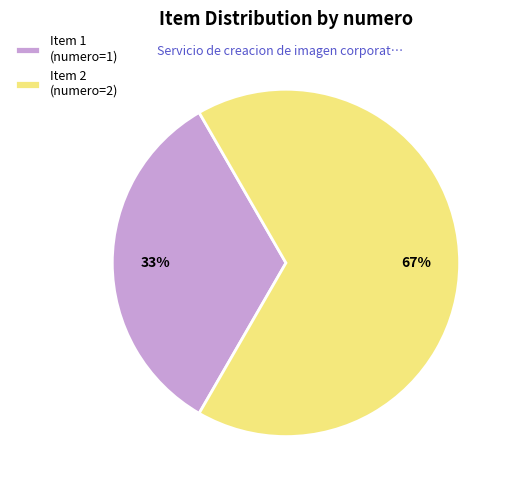

Which category has the biggest portion of the pie?

Item 2 (numero=2)